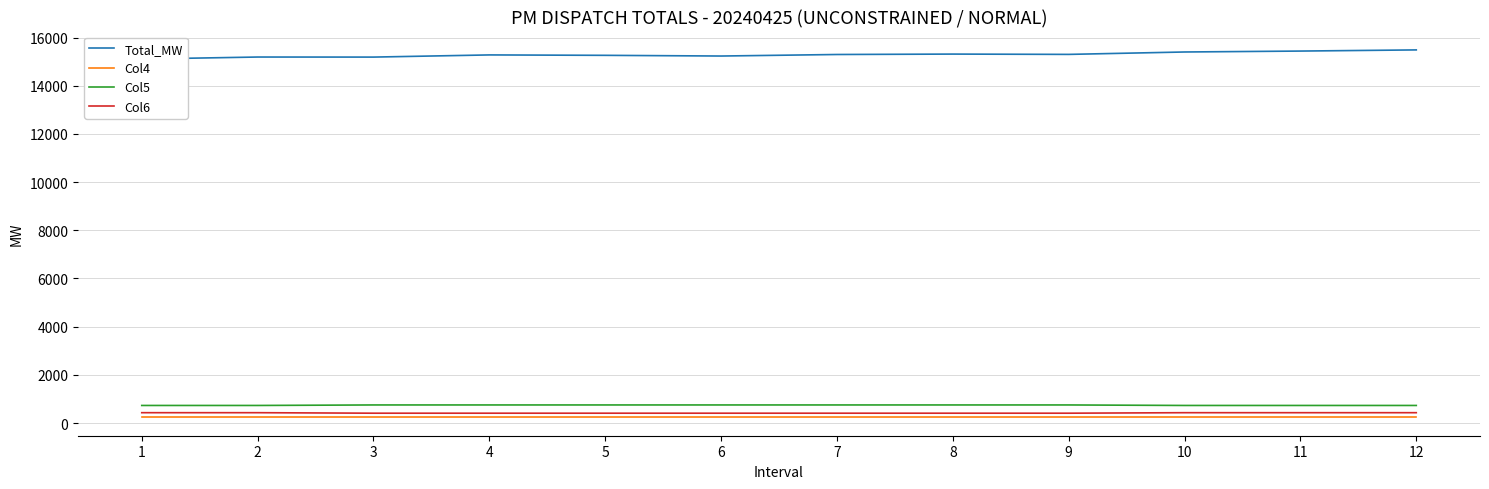

Rank the series at 3 from lowest to highest value.

Col4, Col6, Col5, Total_MW